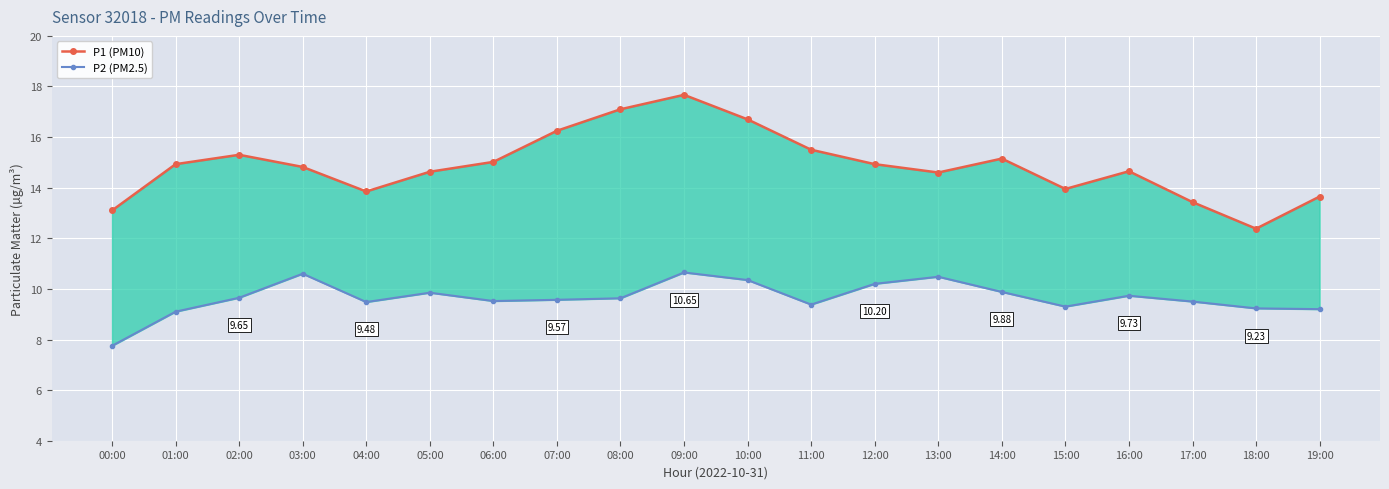

Between 03:00 and 19:00, which is larger?

03:00